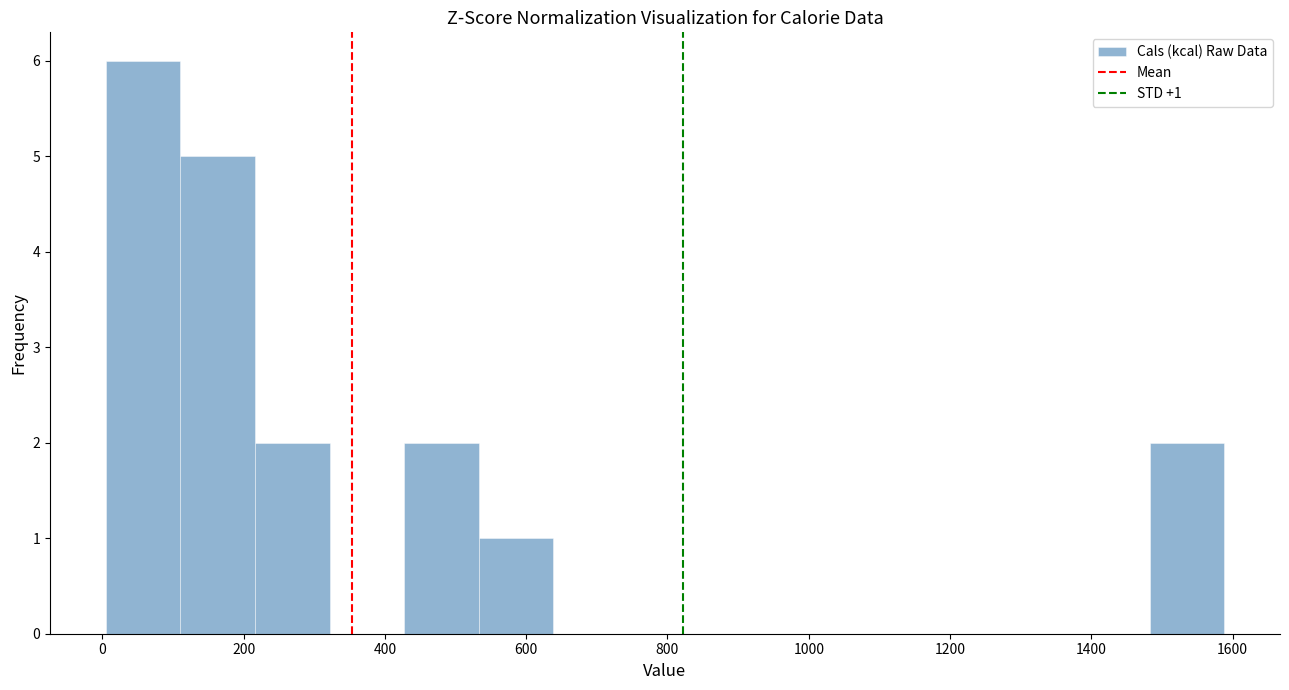

Which range on the x-axis has the tallest bar?

0 to 120